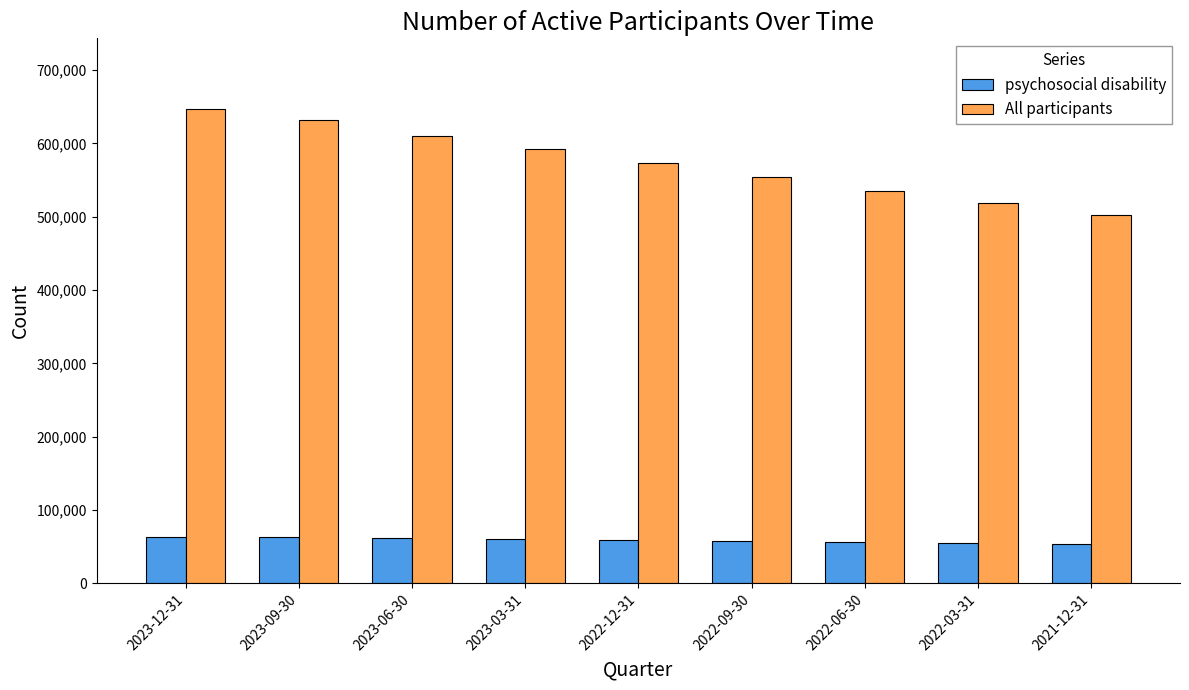

What is the difference between the highest and lowest values at 2022-06-30?

478096